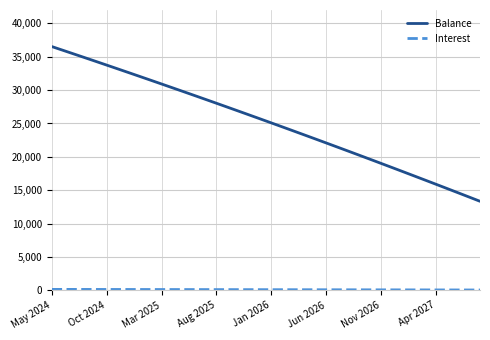

Which series has the widest spread of values?

Balance